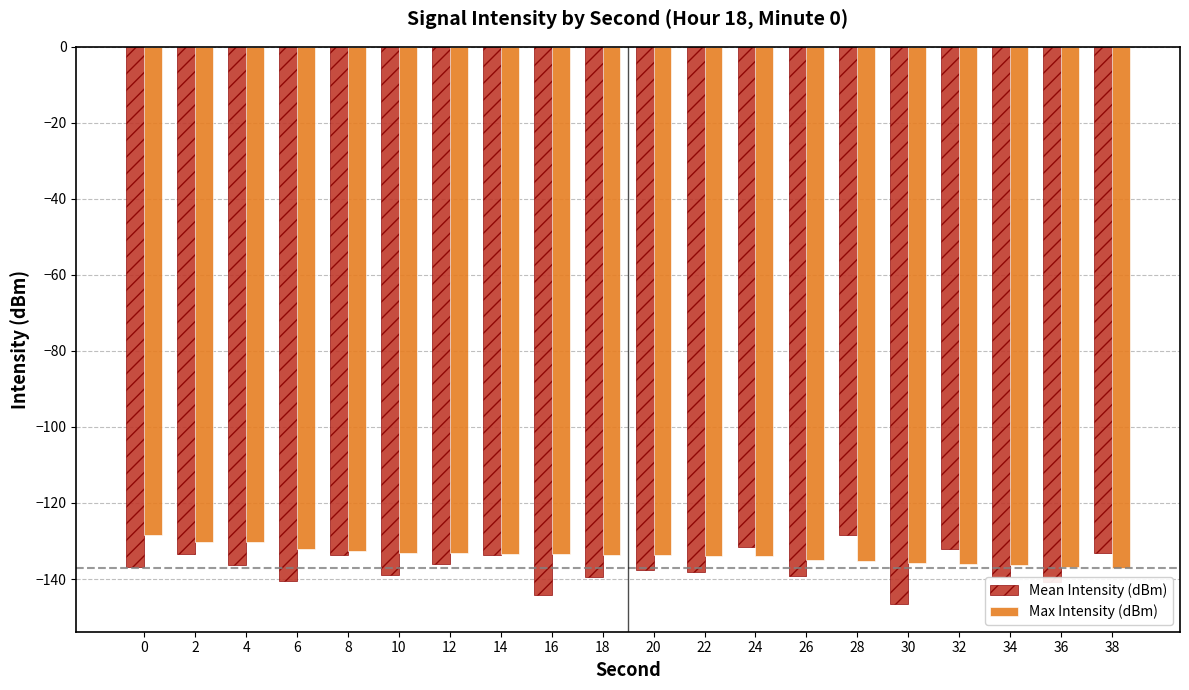

What is the smallest value displayed?

-146.5